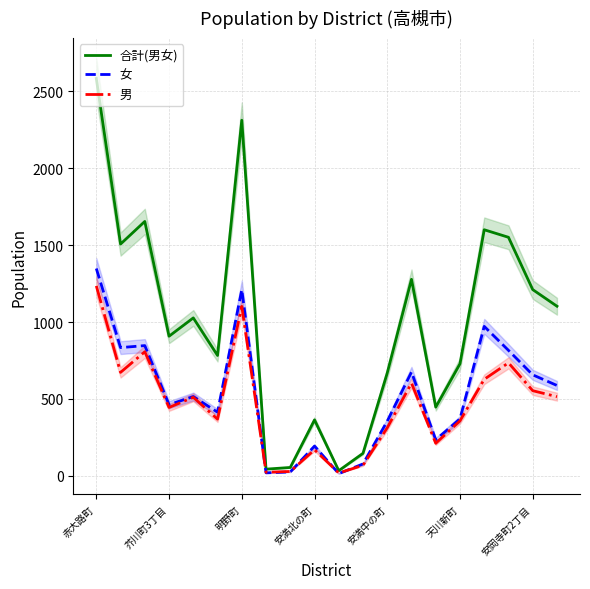

The 男 series shows 477 at 安満中の町. True or false?

False